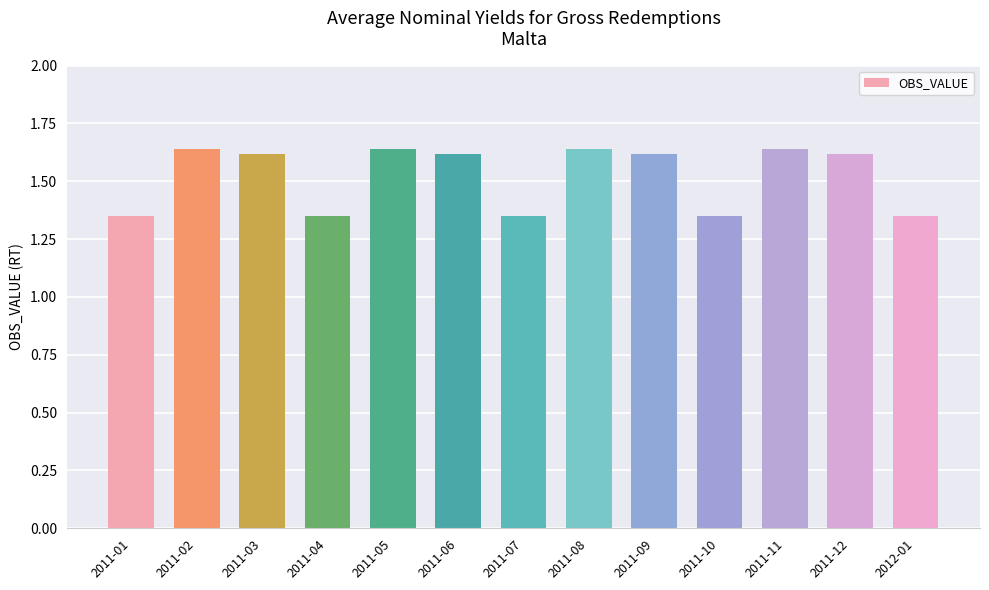

What is the label of the 3rd bar from the right?

2011-11